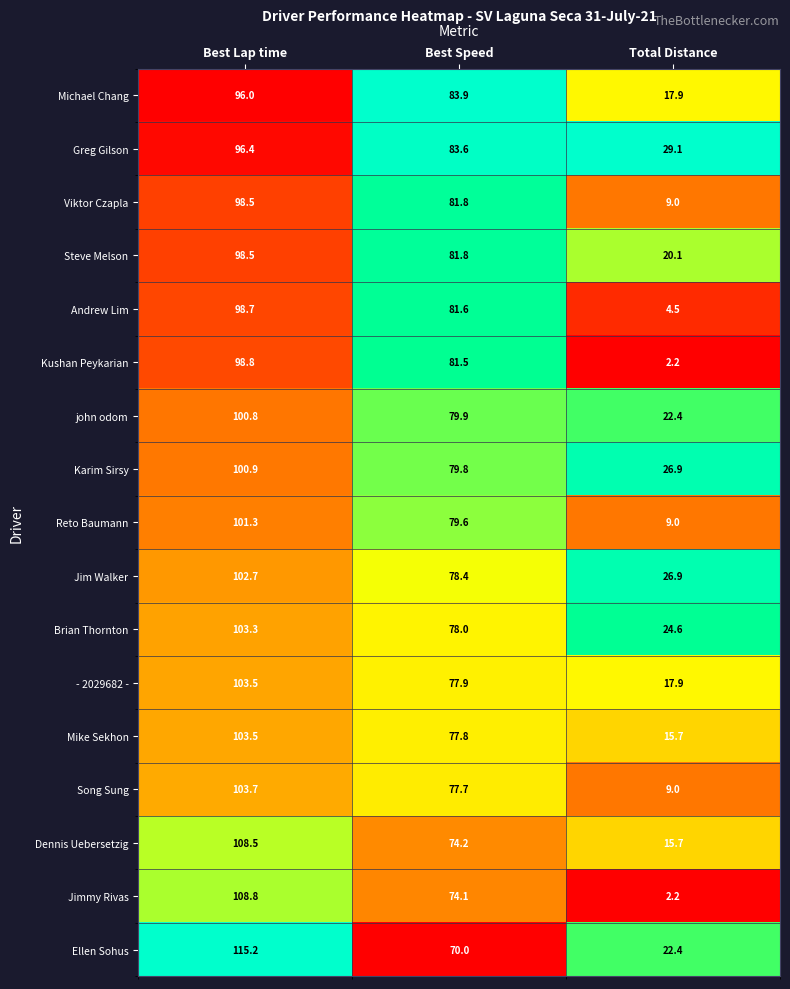

What is the maximum value for Andrew Lim?

98.7